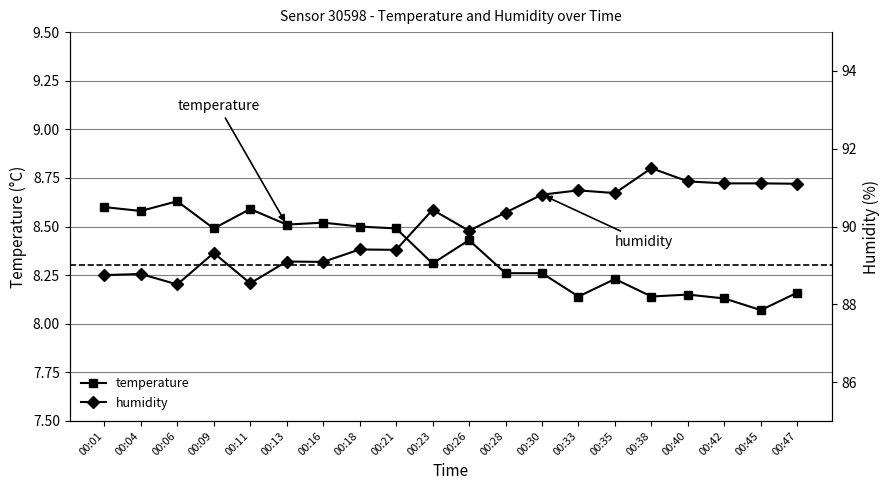

How many lines are shown in the chart?

2